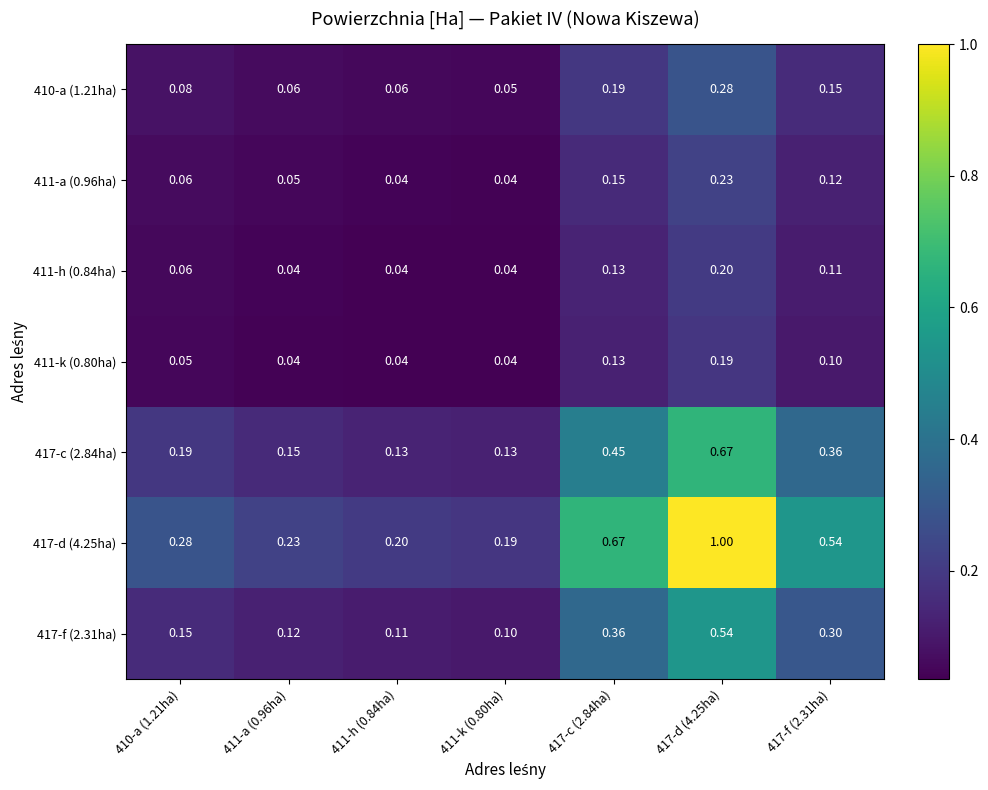

Is the value of 411-h (0.84ha) at 417-d (4.25ha) greater than the value of 417-c (2.84ha) at 417-d (4.25ha)?

No